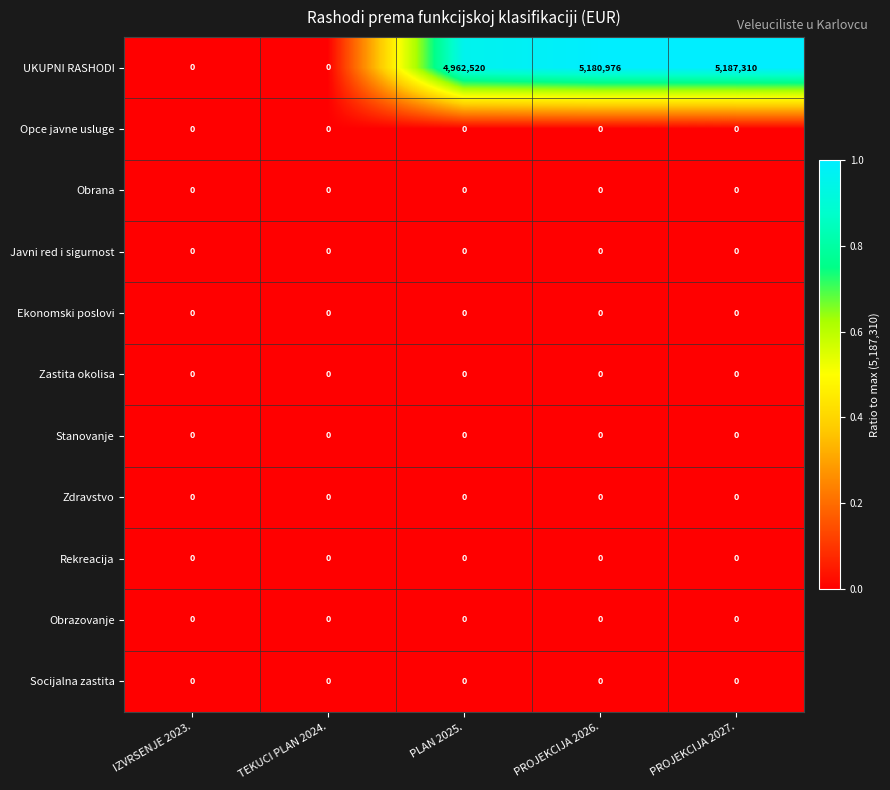

At which category is the sum across all series the highest?

PROJEKCIJA 2027.